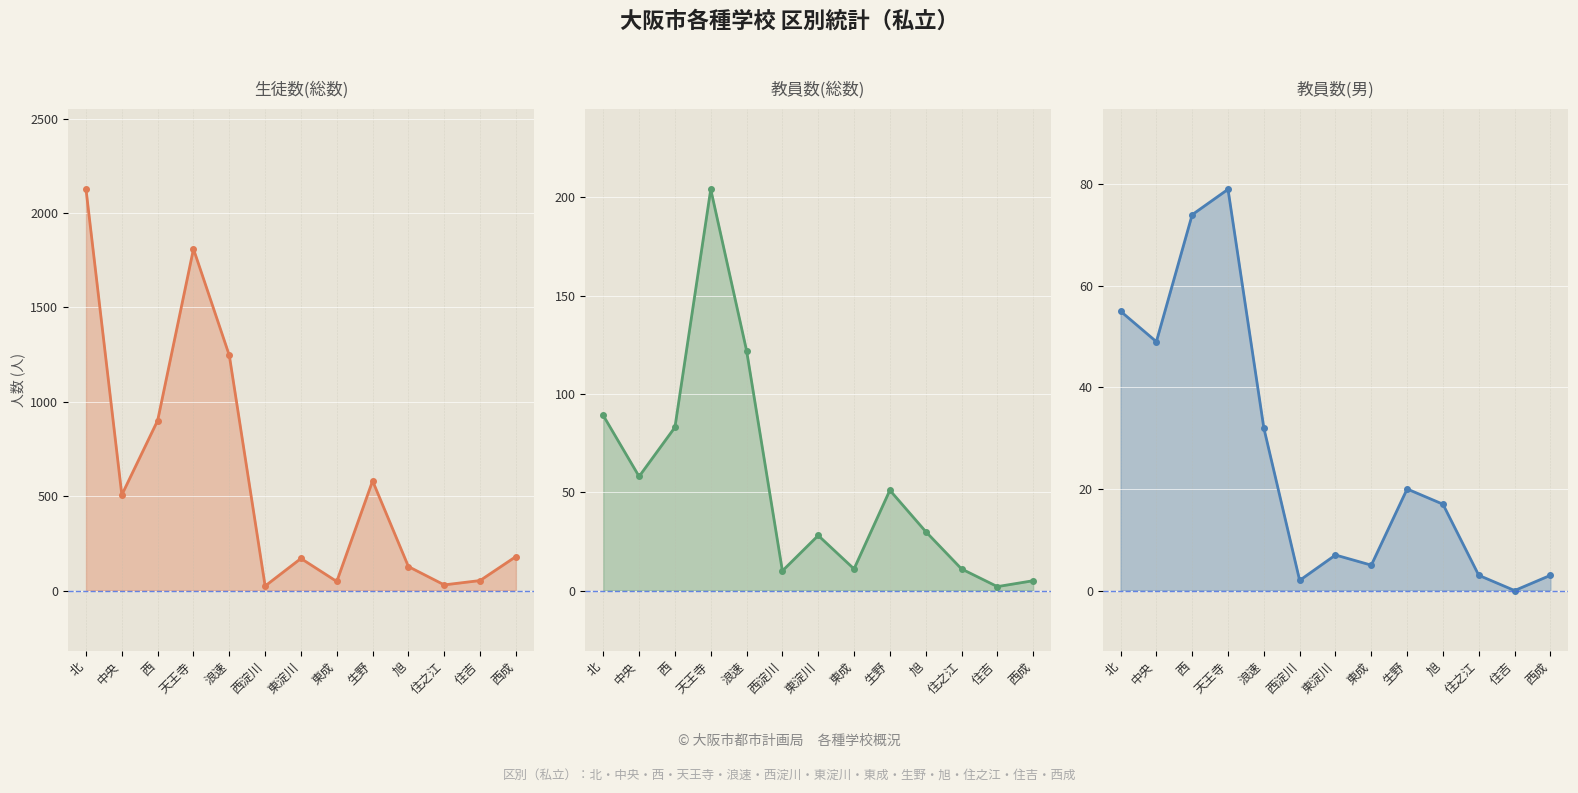

Which series has the largest total across all categories?

生徒数(総数)